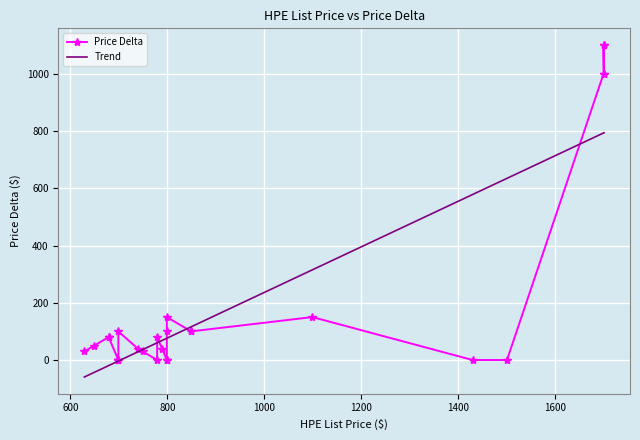

Which has a higher value, 2 or 11?

2